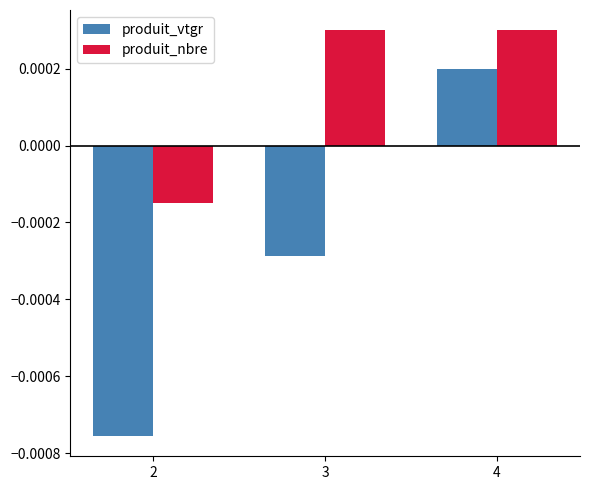

Which series has the widest spread of values?

produit_vtgr